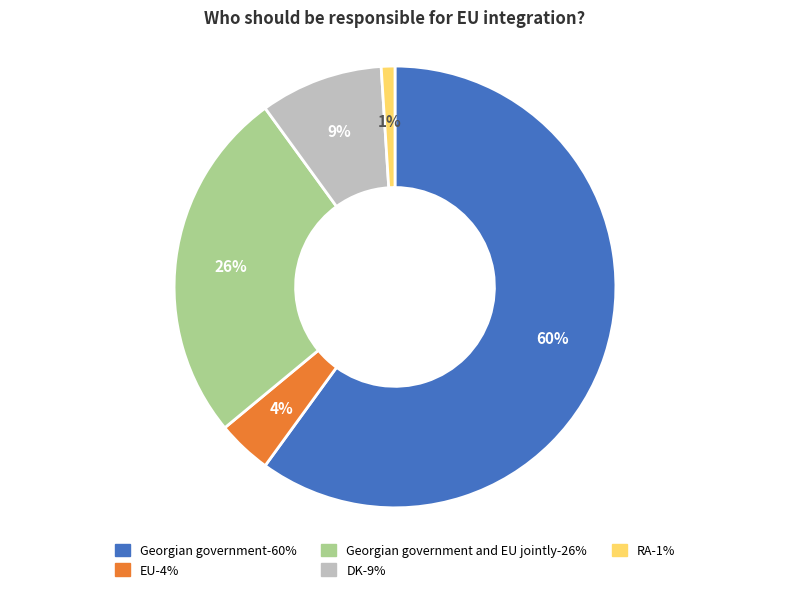

Count the number of slices in the pie.

5